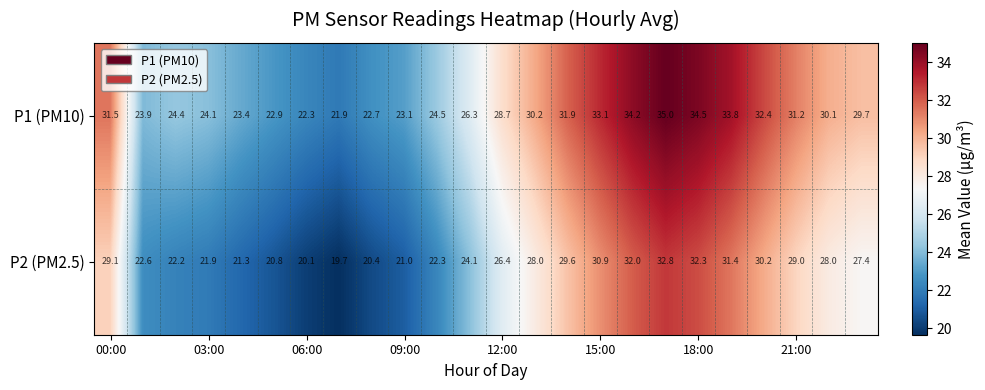

What is the difference between the maximum and minimum values in the P2 (PM2.5) series?

13.1